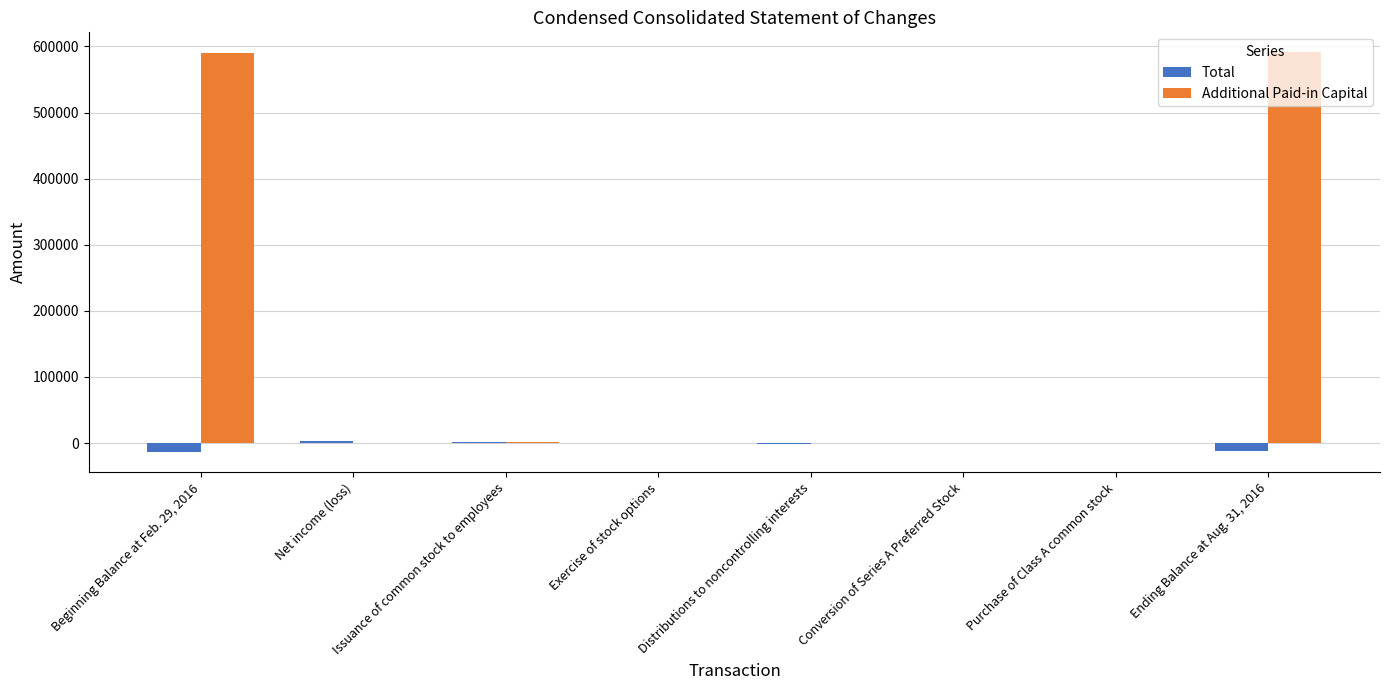

The value of Additional Paid-in Capital at Net income (loss) is 0. True or false?

True